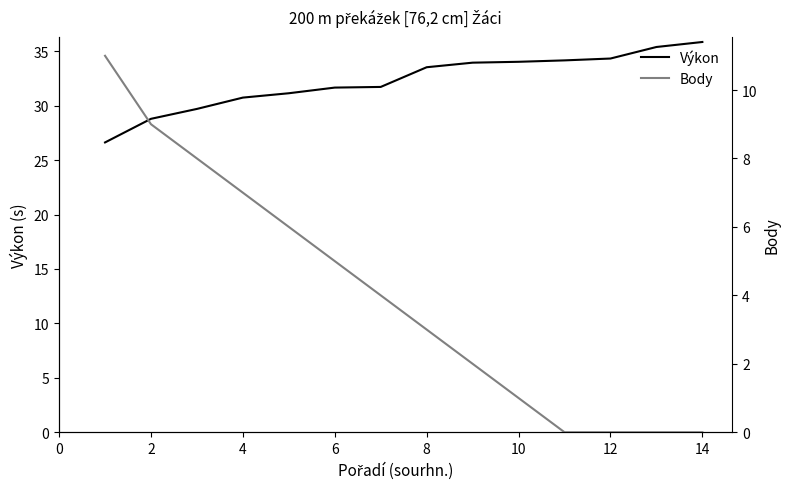

Which series has the largest range (max minus min)?

Body